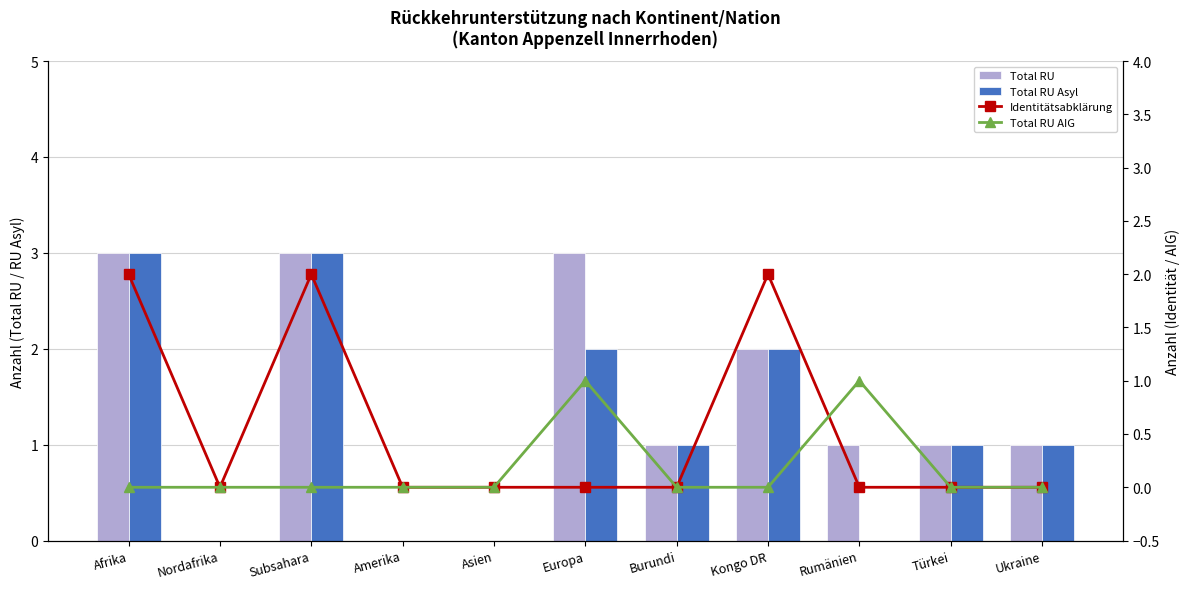

Count the number of data series in this chart.

4